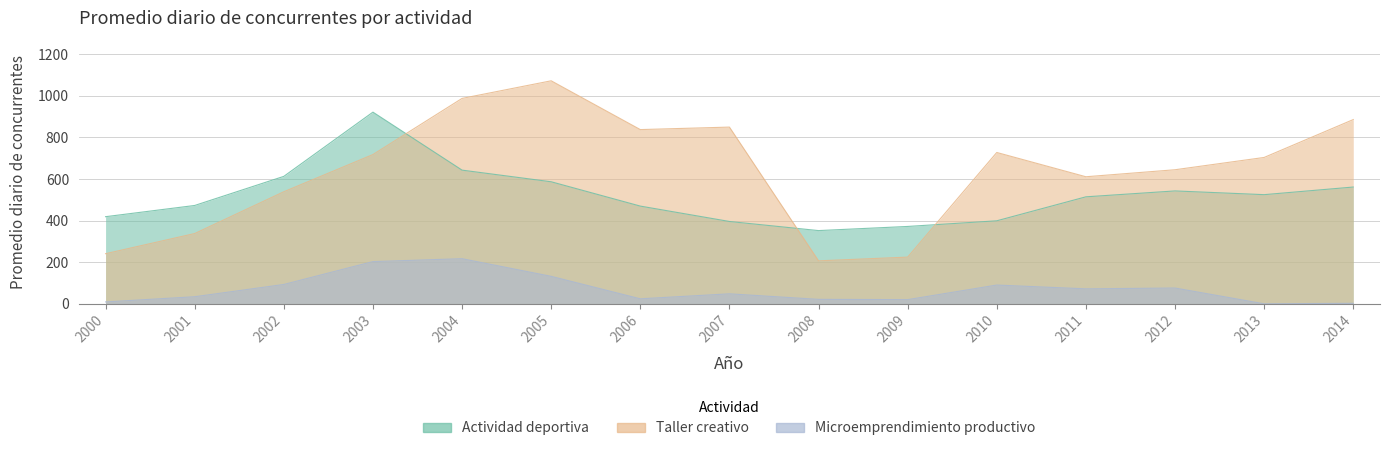

Which series has the largest total across all categories?

Taller creativo